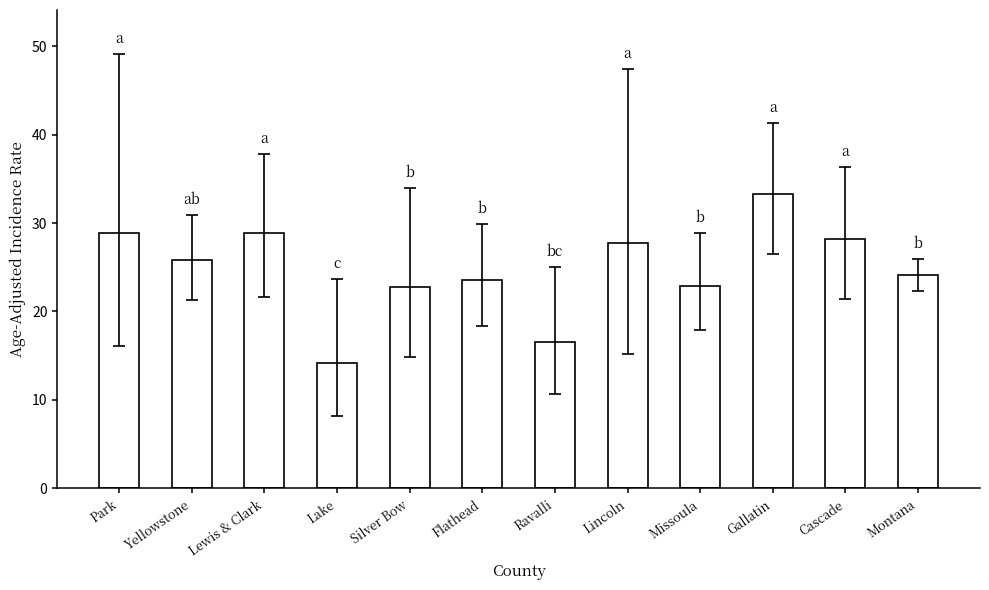

The value at Flathead is 23.6. True or false?

True